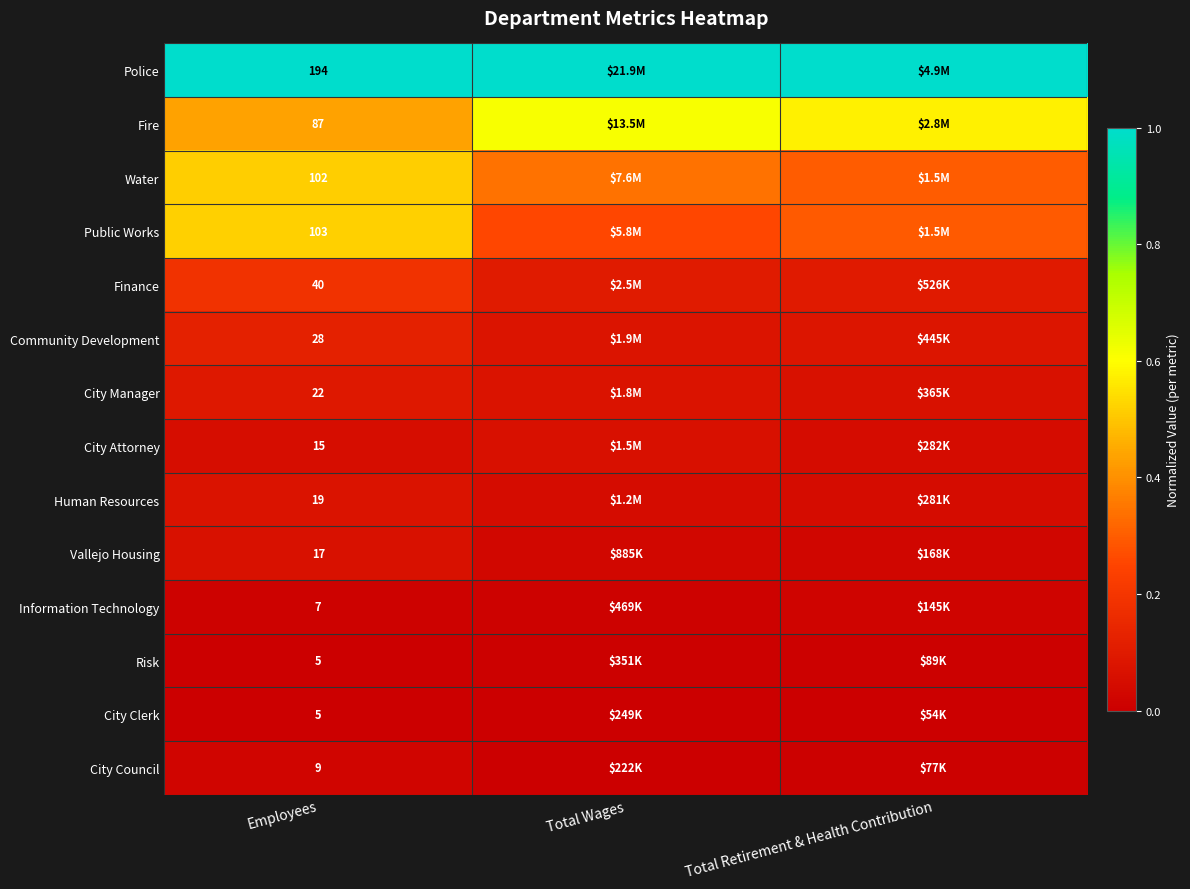

At how many categories does at least one series exceed 0?

3